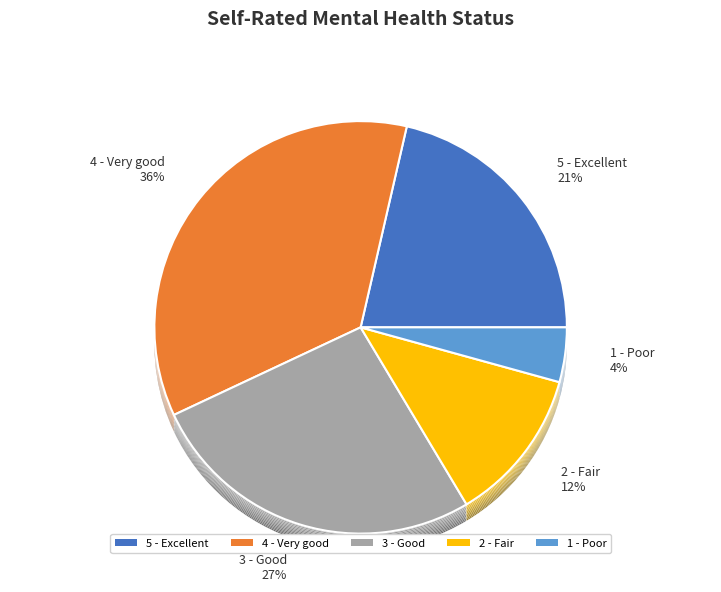

Rank the categories by value from highest to lowest.

4 - Very good, 3 - Good, 5 - Excellent, 2 - Fair, 1 - Poor